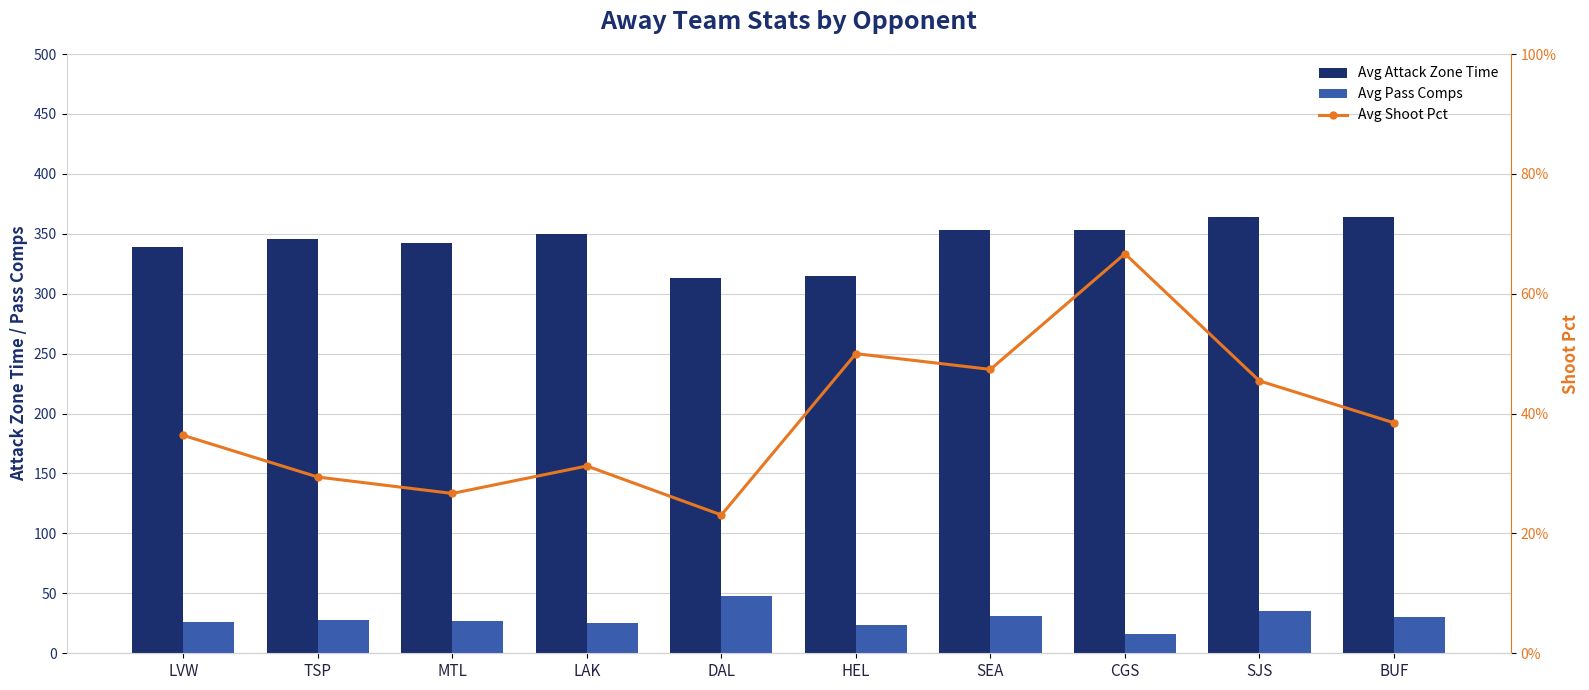

What is the label of the 8th bar from the left?

CGS